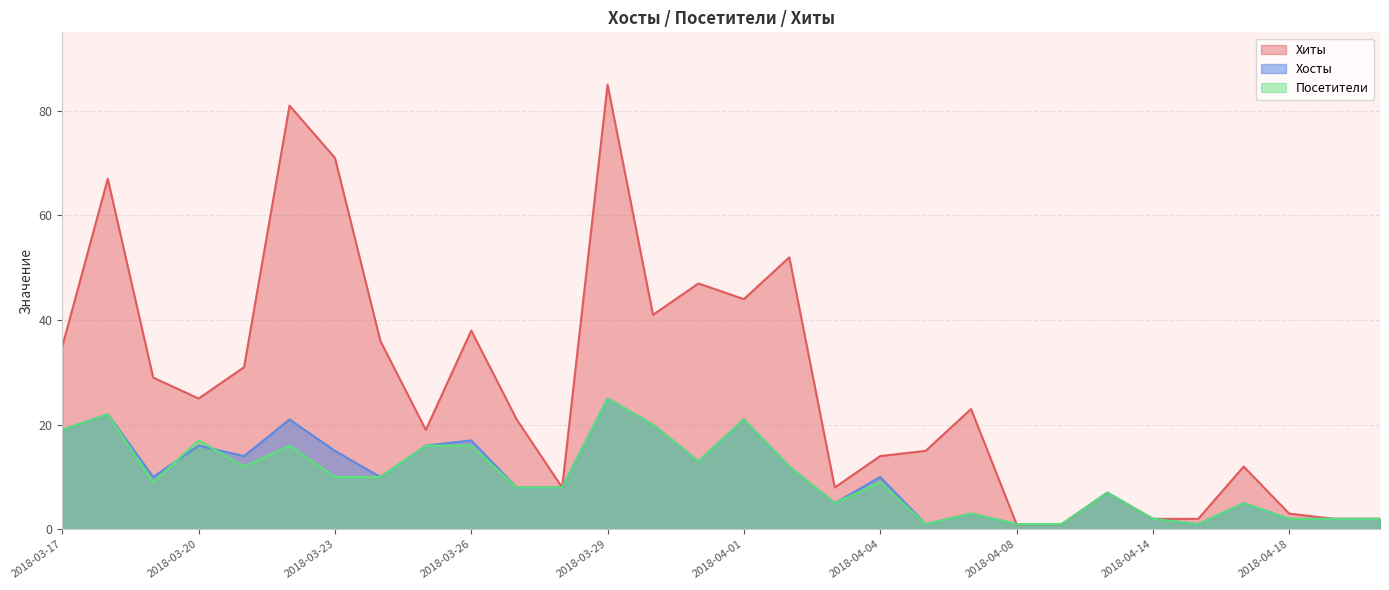

True or false: Посетители has more than 0 points higher than both neighbors.

True